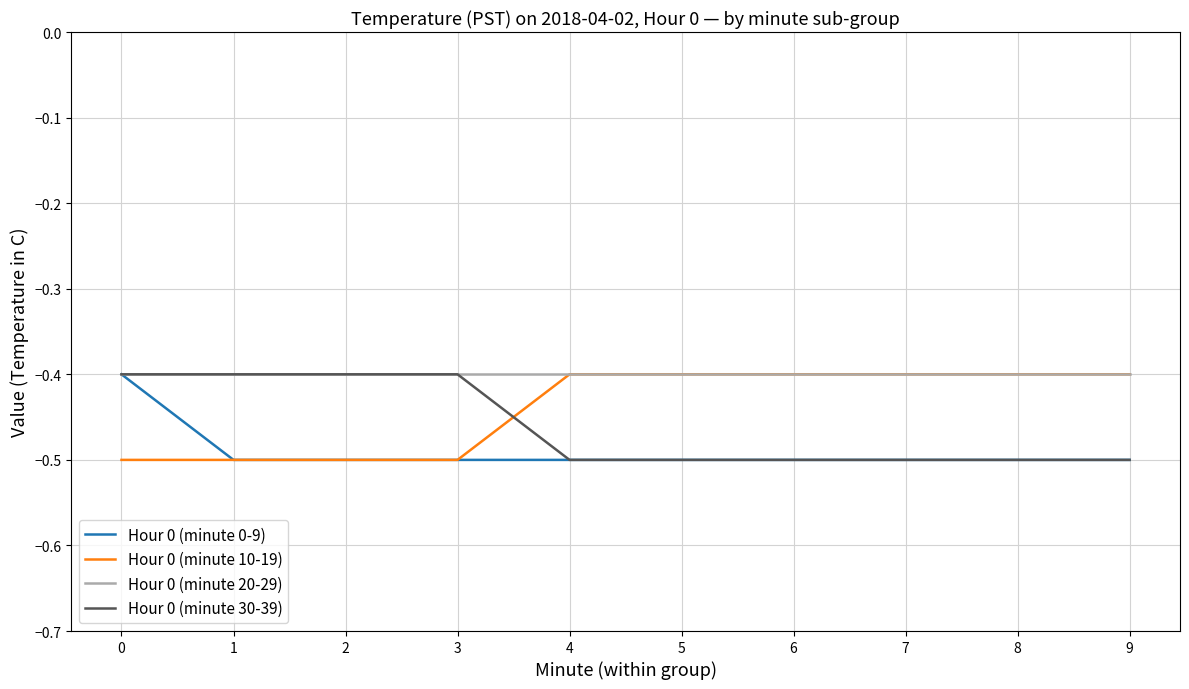

True or false: Hour 0 (minute 10-19) has a value of -0.4 at 7.

True